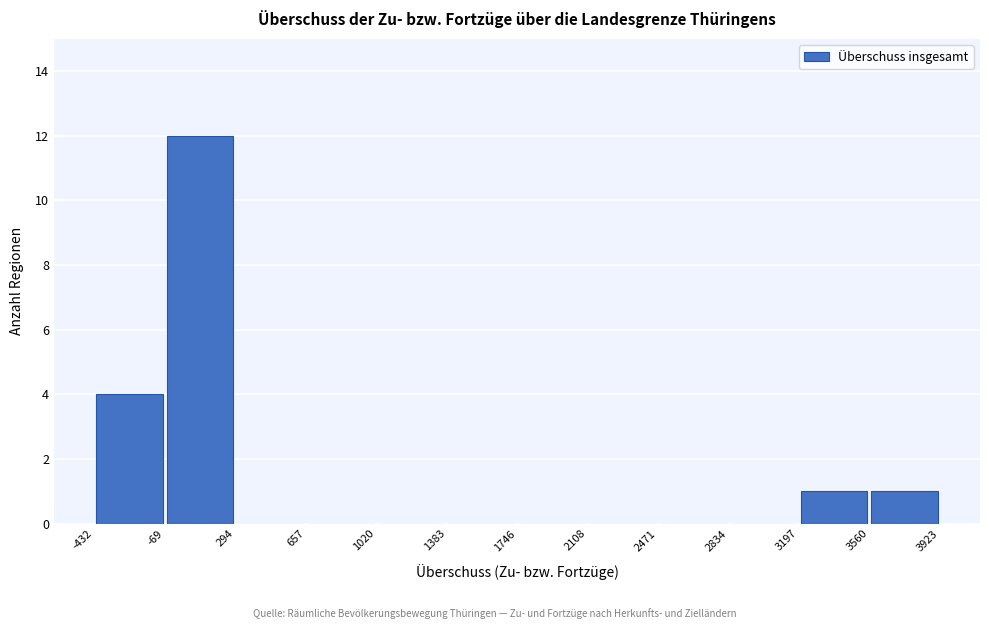

Reading left to right, list every bar in this chart as the range it spans on the x-axis followed by its height. The values are not printed on the chart, so give them approximately, as read against the axis.

-432 to -69: 4
-69 to 294: 12
294 to 657: 0
657 to 1020: 0
1020 to 1383: 0
1383 to 1746: 0
1746 to 2108: 0
2108 to 2471: 0
2471 to 2834: 0
2834 to 3197: 0
3197 to 3560: 1
3560 to 3923: 1